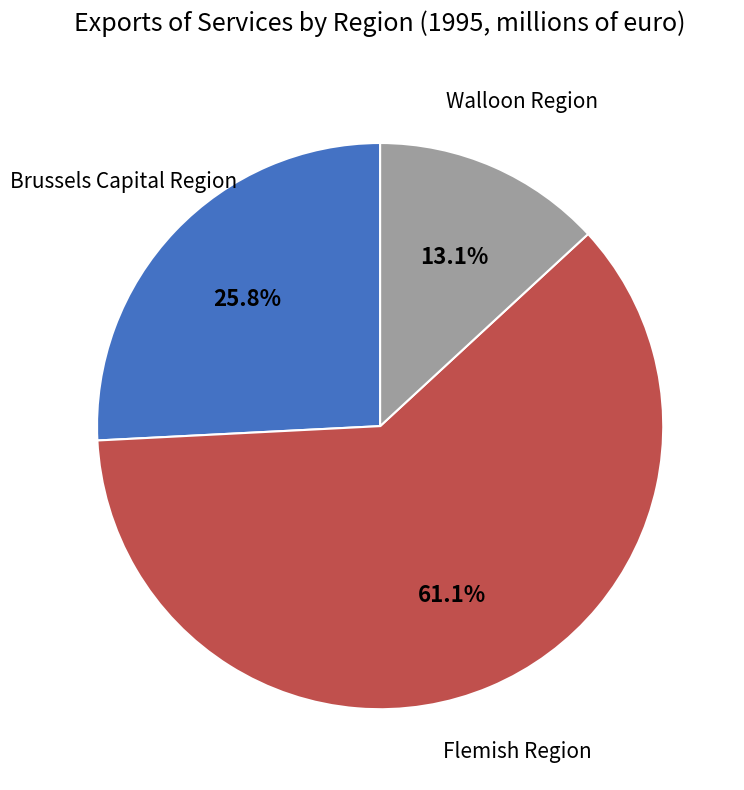

Which has a higher value, Flemish Region or Brussels Capital Region?

Flemish Region